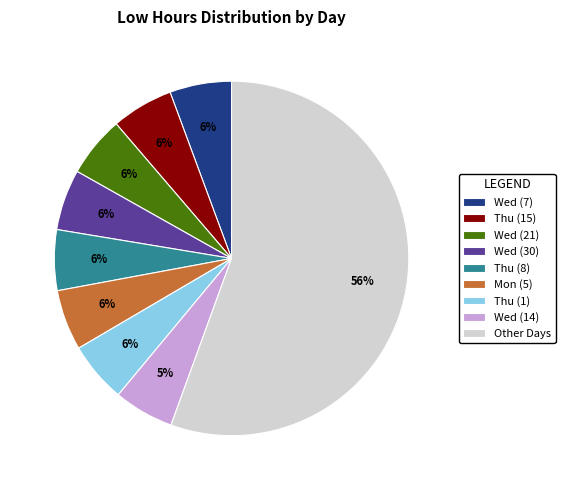

What is the largest slice in the pie chart?

Other Days